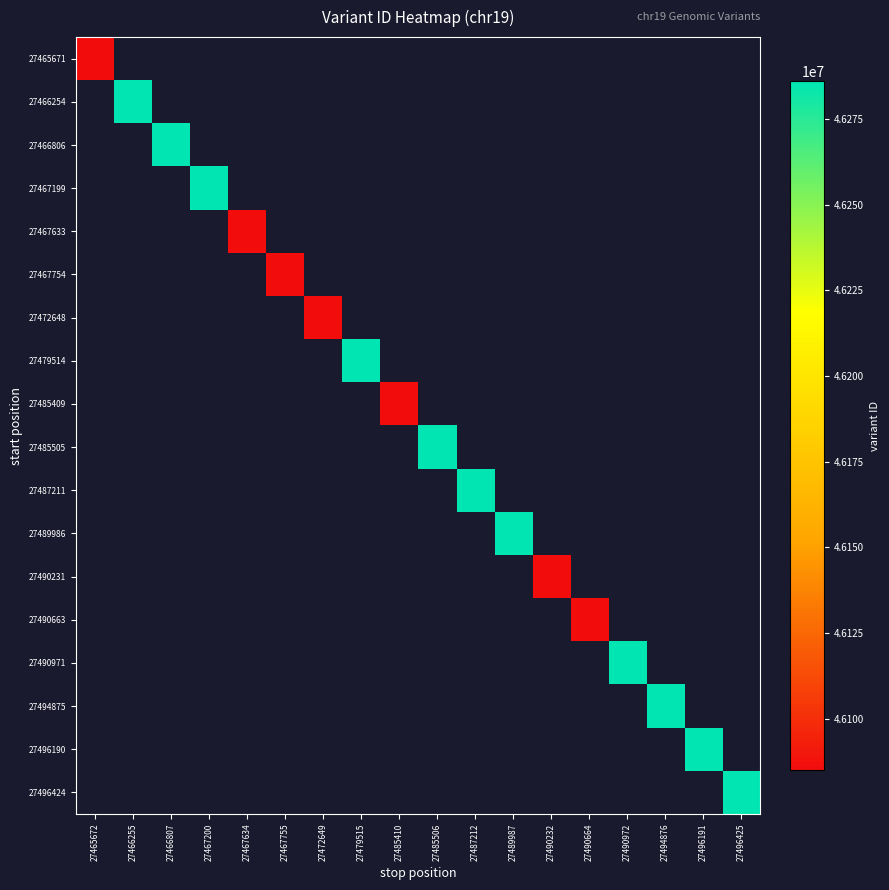

Rank the series at 27479515 from highest to lowest value.

27465671, 27466254, 27466806, 27467199, 27467633, 27467754, 27472648, 27479514, 27485409, 27485505, 27487211, 27489986, 27490231, 27490663, 27490971, 27494875, 27496190, 27496424